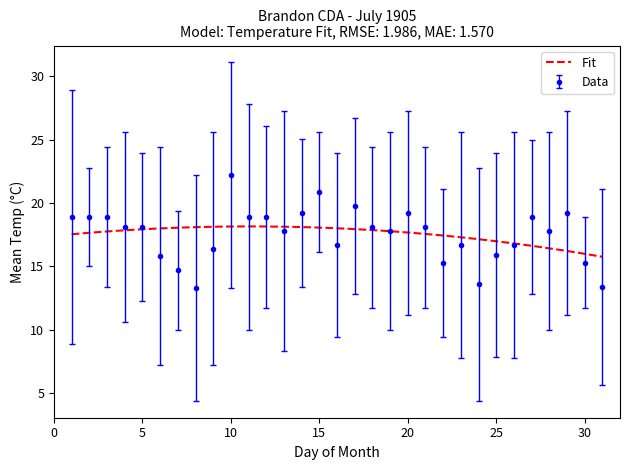

At which category is the sum across all series the highest?

10